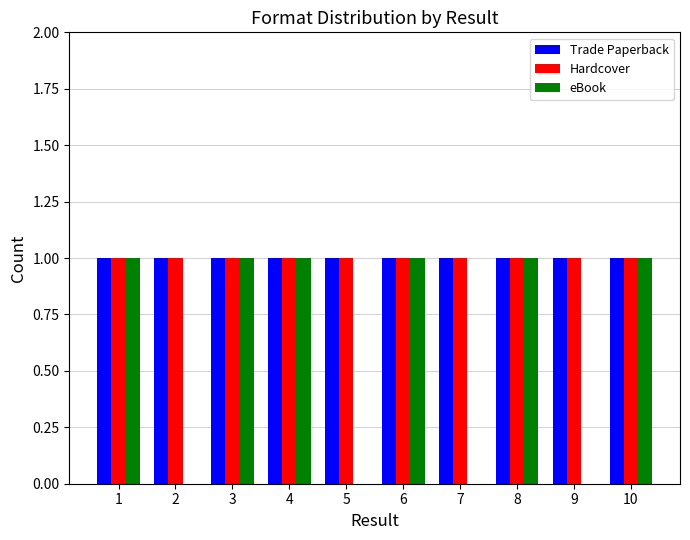

What are all the series names shown in the legend?

Trade Paperback, Hardcover, eBook